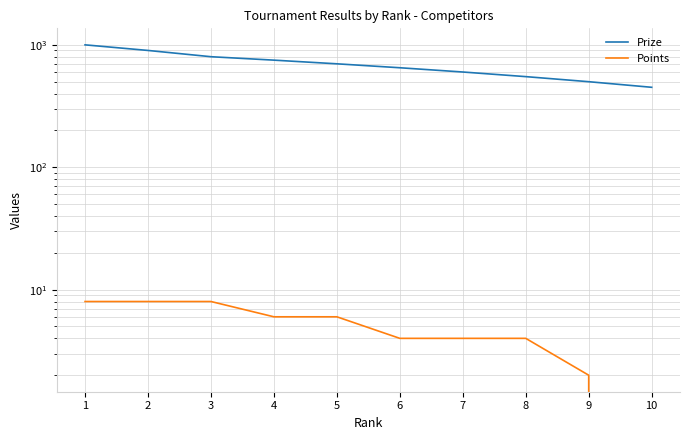

Which series changed the most between 3 and 6?

Prize